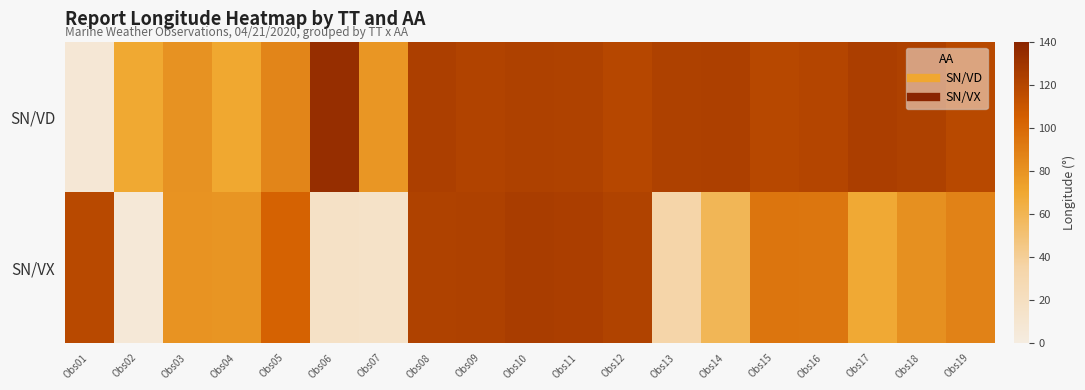

Reading left to right, transcribe all the data shown in this chart.

SN/VD: Obs01=6.7	Obs02=69.3	Obs03=79.9	Obs04=69.8	Obs05=86.6	Obs06=134.5	Obs07=78.5	Obs08=124.0	Obs09=121.0	Obs10=122.8	Obs11=122.4	Obs12=119.1	Obs13=122.7	Obs14=123.3	Obs15=118.3	Obs16=119.9	Obs17=124.5	Obs18=122.9	Obs19=118.1
SN/VX: Obs01=117.6	Obs02=5.7	Obs03=79.3	Obs04=79.2	Obs05=103.1	Obs06=16.1	Obs07=15.2	Obs08=122.4	Obs09=122.6	Obs10=124.7	Obs11=124.4	Obs12=121.9	Obs13=34.2	Obs14=58.6	Obs15=94.4	Obs16=93.9	Obs17=68.4	Obs18=81.4	Obs19=87.6